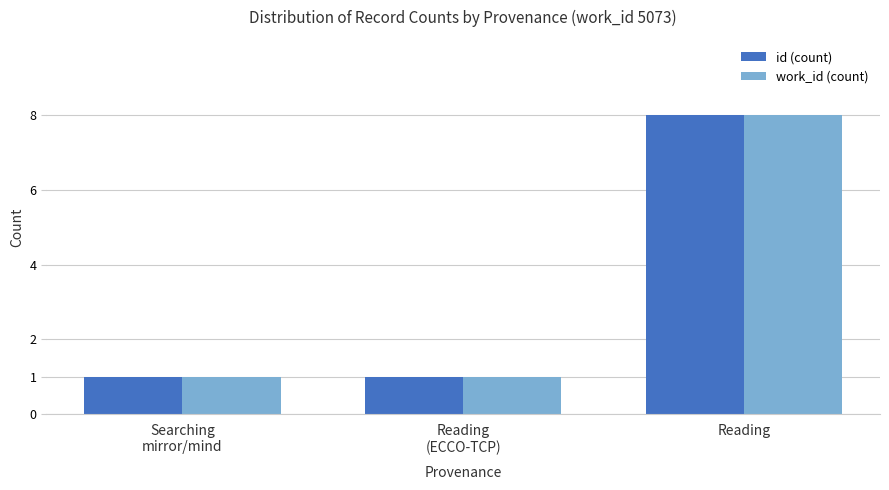

Count the number of data series in this chart.

2